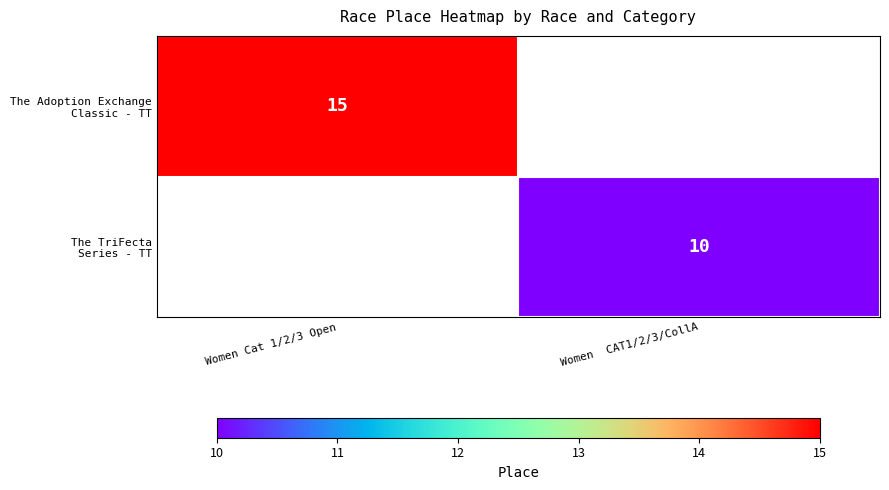

How many categories are shown in the chart?

2